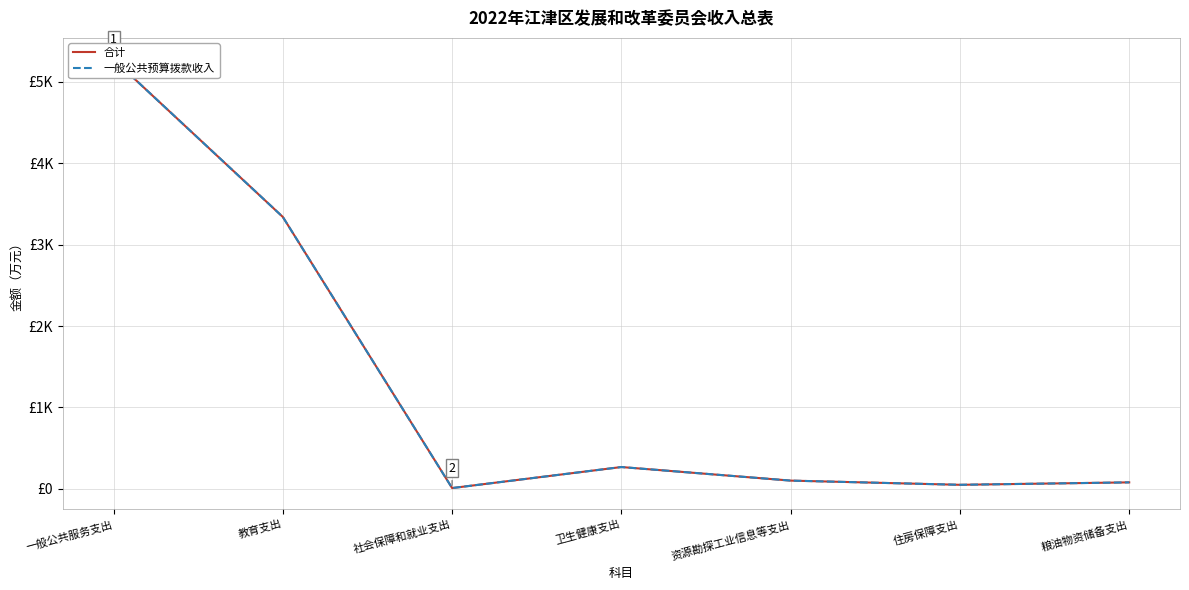

Rank the series by their maximum value, from lowest to highest.

合计, 一般公共预算拨款收入